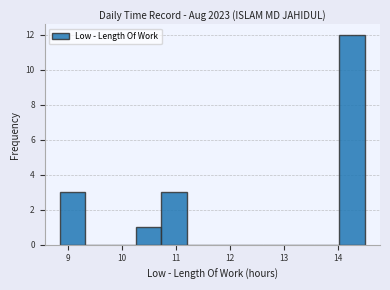

Which range on the x-axis has the tallest bar?

14.0 to 14.5